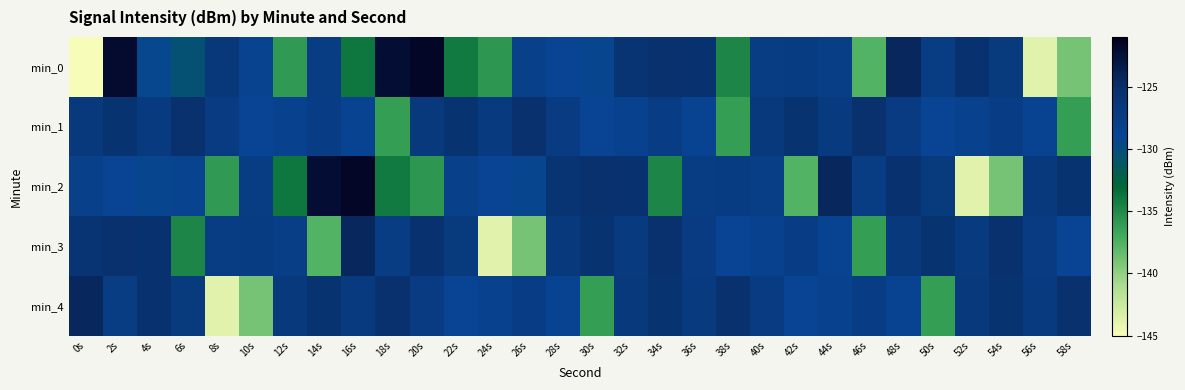

Which series changed the most between 32s and 52s?

min_2